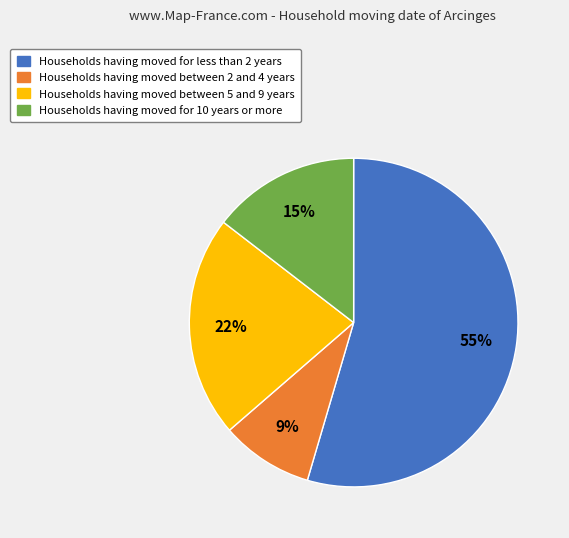

To the nearest percent, what is the average slice percentage?

25%